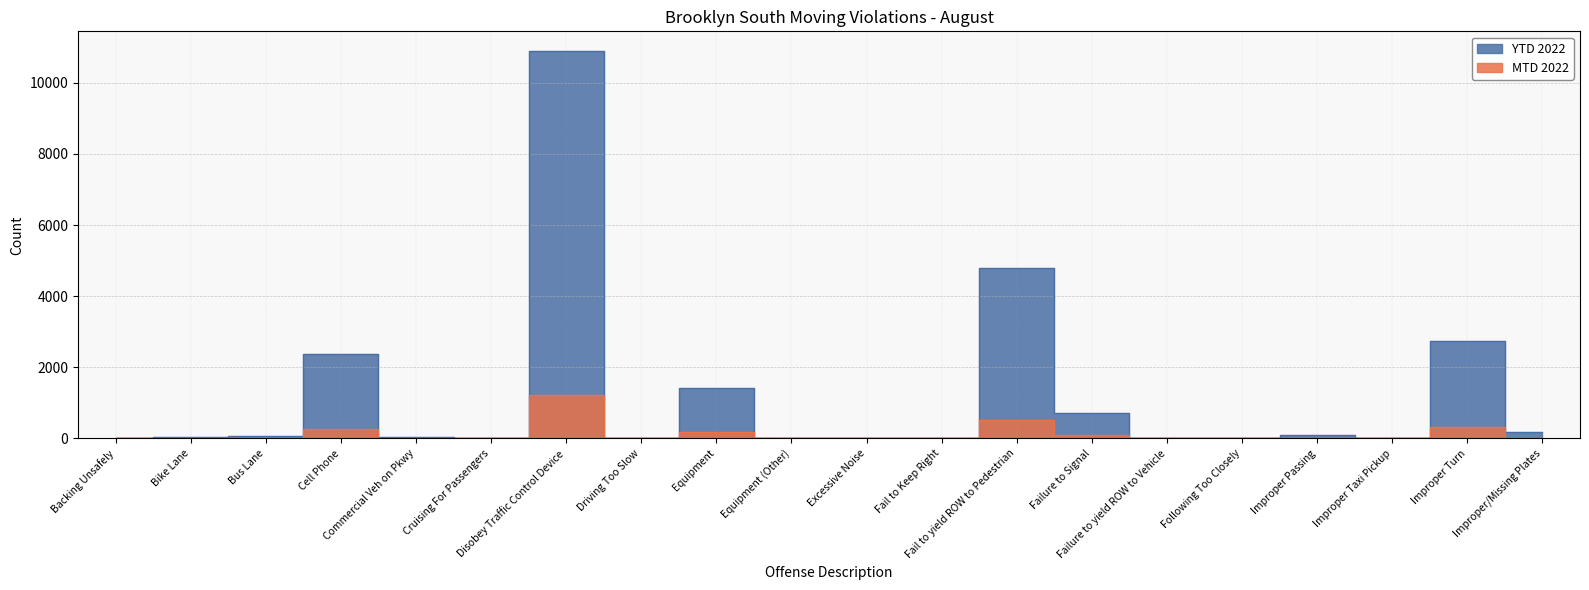

Does the chart have visible grid lines?

Yes